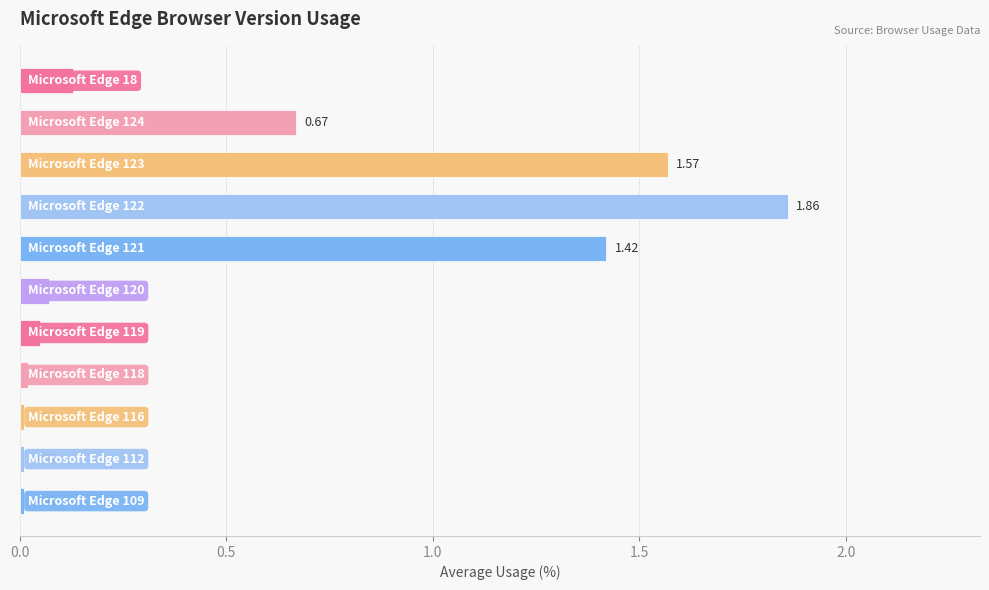

What is the average value?

0.5